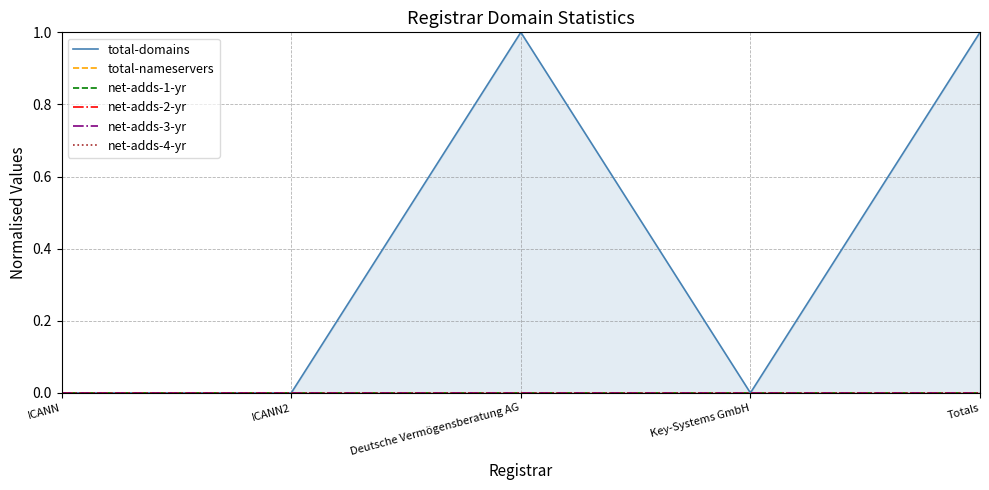

What is the label of the 1st point from the right?

Totals